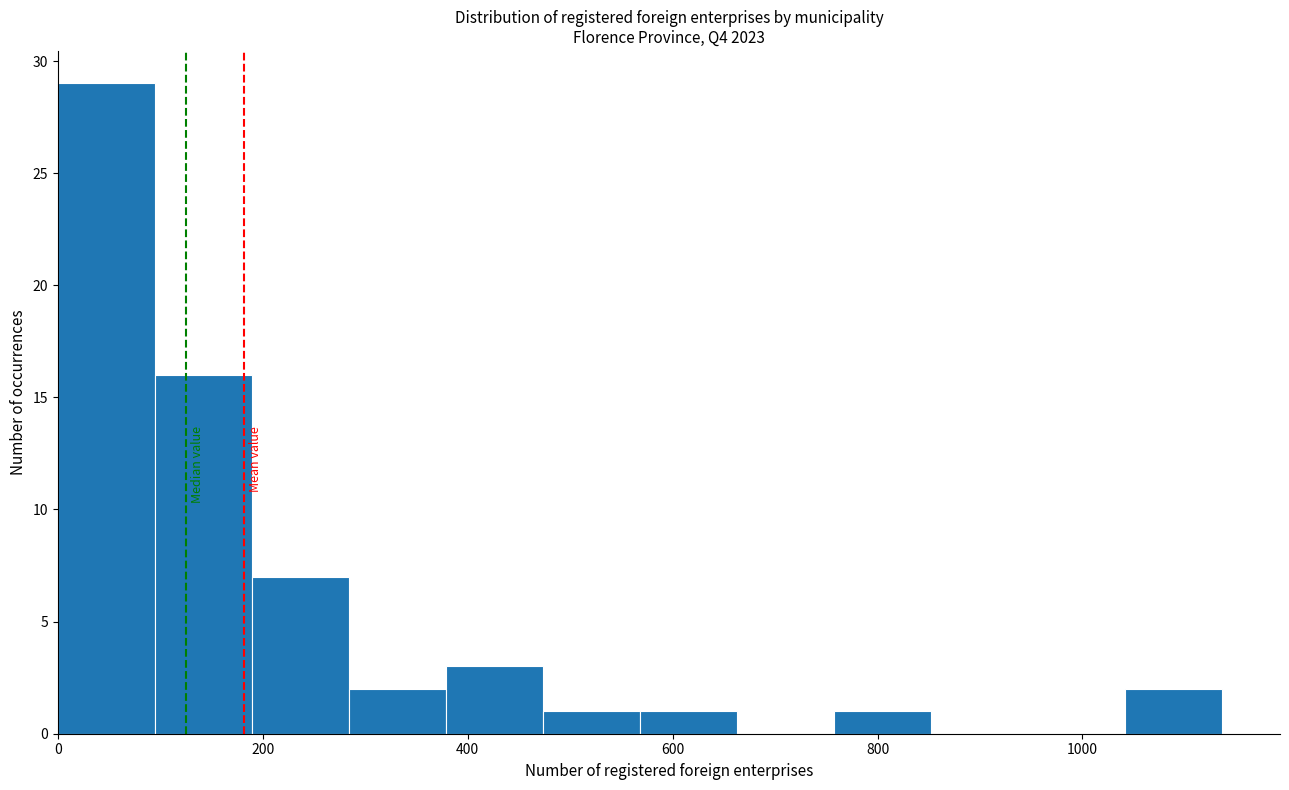

Reading left to right, transcribe this chart: for each bar, give the range it covers on the x-axis and its height. Neither the bar edges nor the heights are printed on the chart, so give them approximately, as read against the axes.

0 to 100: 29
100 to 180: 16
180 to 280: 7
280 to 380: 2
380 to 480: 3
480 to 560: 1
560 to 660: 1
660 to 760: 0
760 to 860: 1
860 to 940: 0
940 to 1040: 0
1040 to 1140: 2